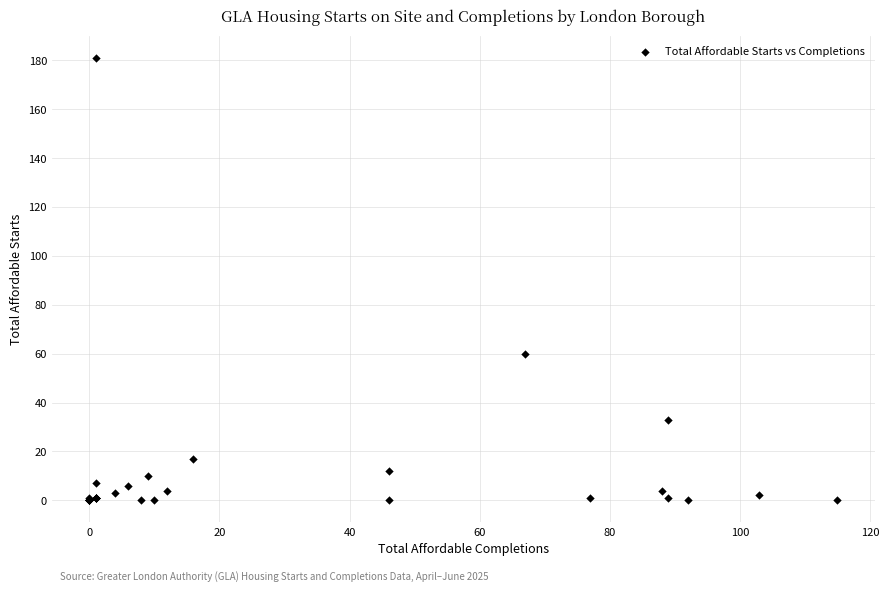

What Y value in the scatter plot is closest to 90?

60